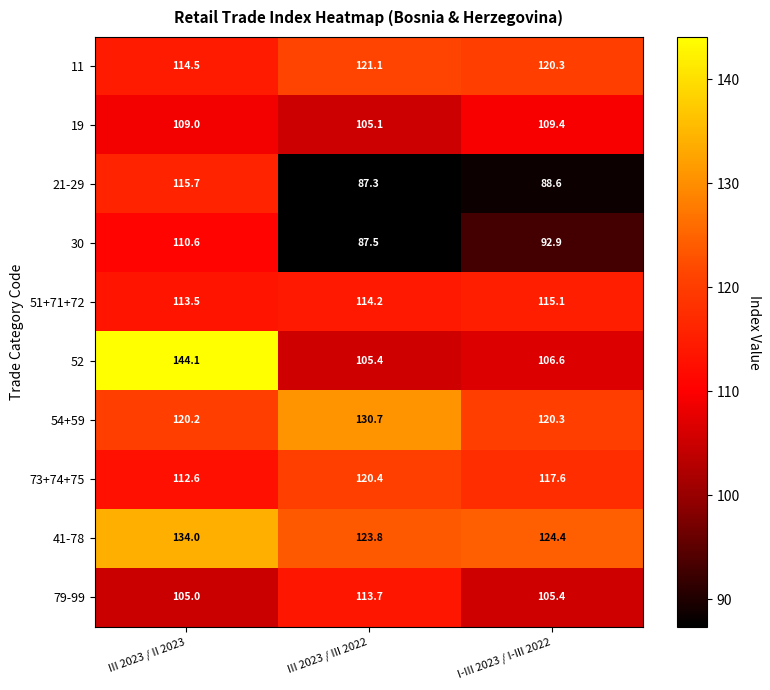

At which category does the chart reach its minimum across all series?

III 2023 / III 2022